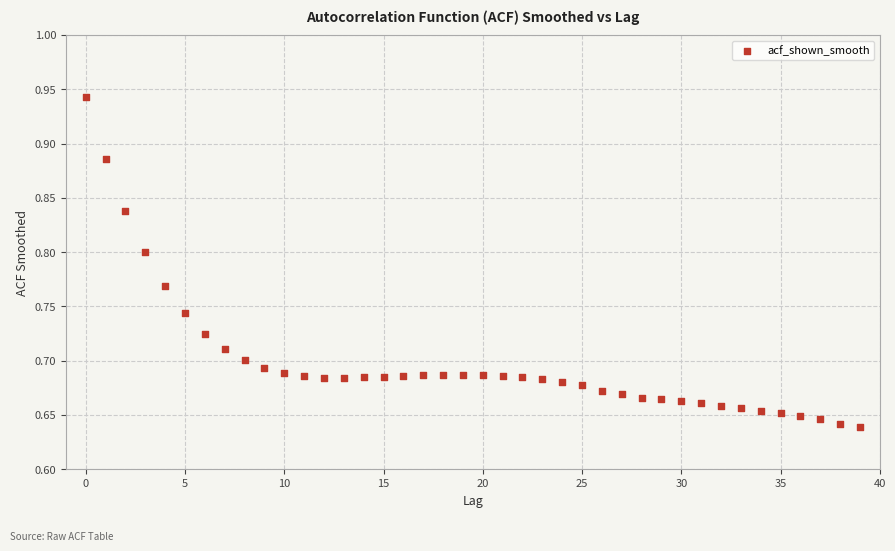

What is the range of Y values (max minus min)?

0.3